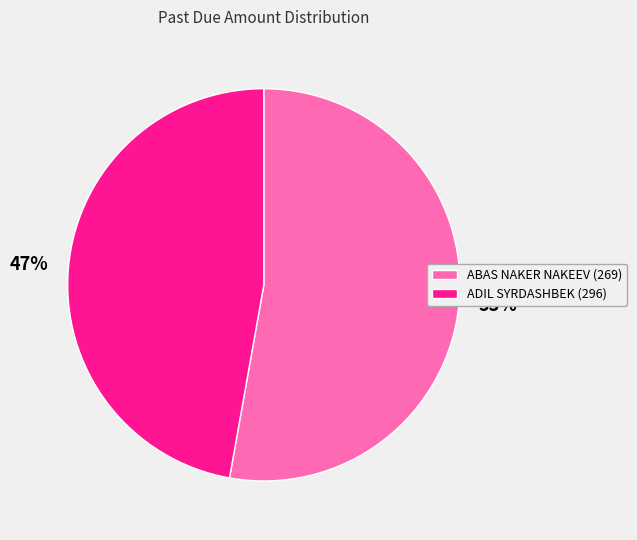

Between ABAS NAKER NAKEEV (269) and ADIL SYRDASHBEK (296), which is larger?

ABAS NAKER NAKEEV (269)